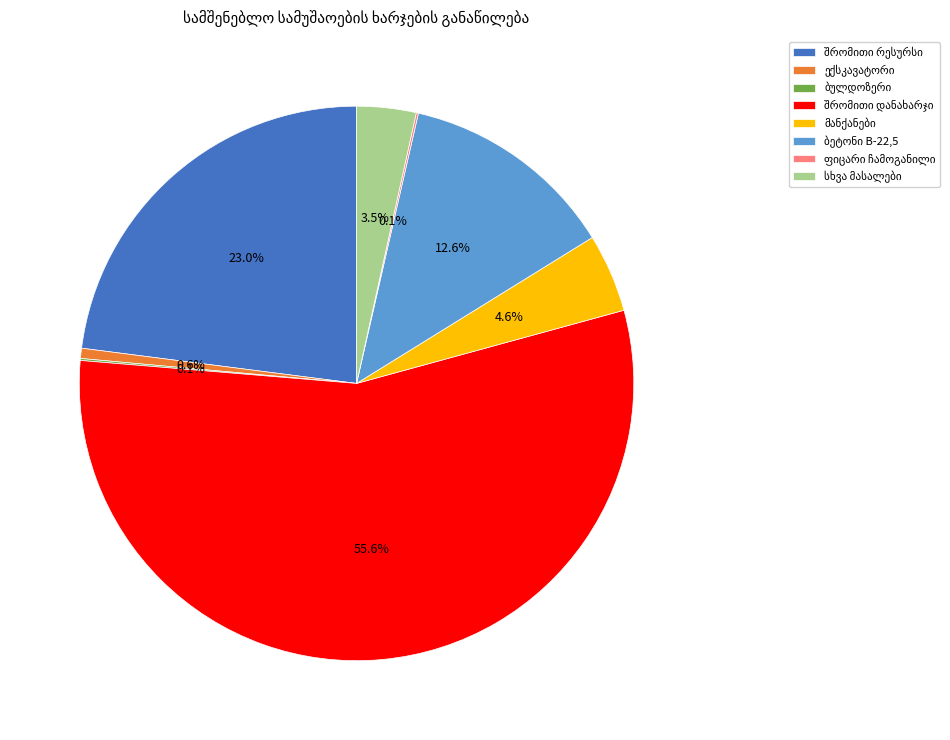

Is there a majority slice in this chart?

Yes